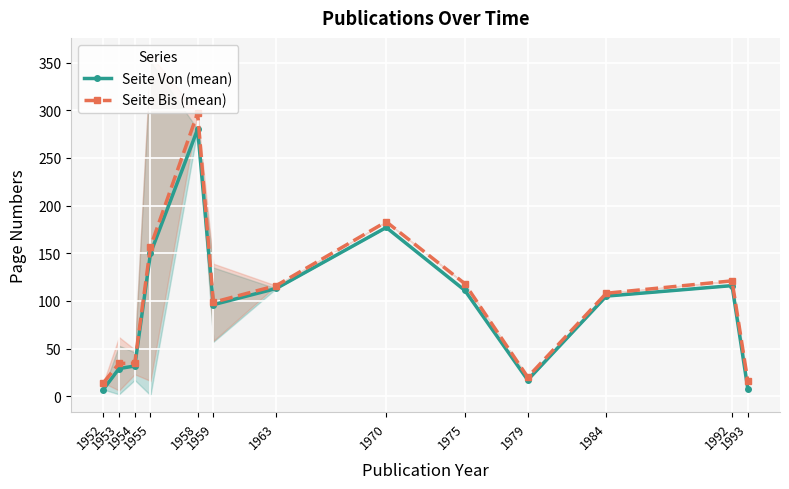

Where does the Seite Von (mean) series first go above 105?

1955